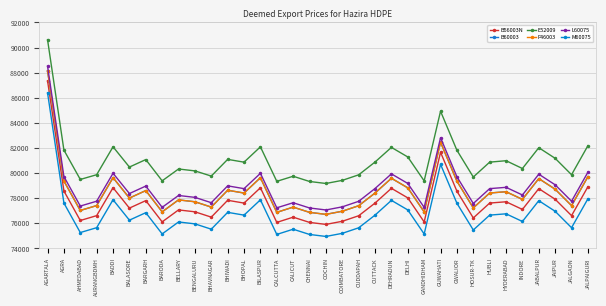

What is the label of the 2nd point from the right?

JALGAON